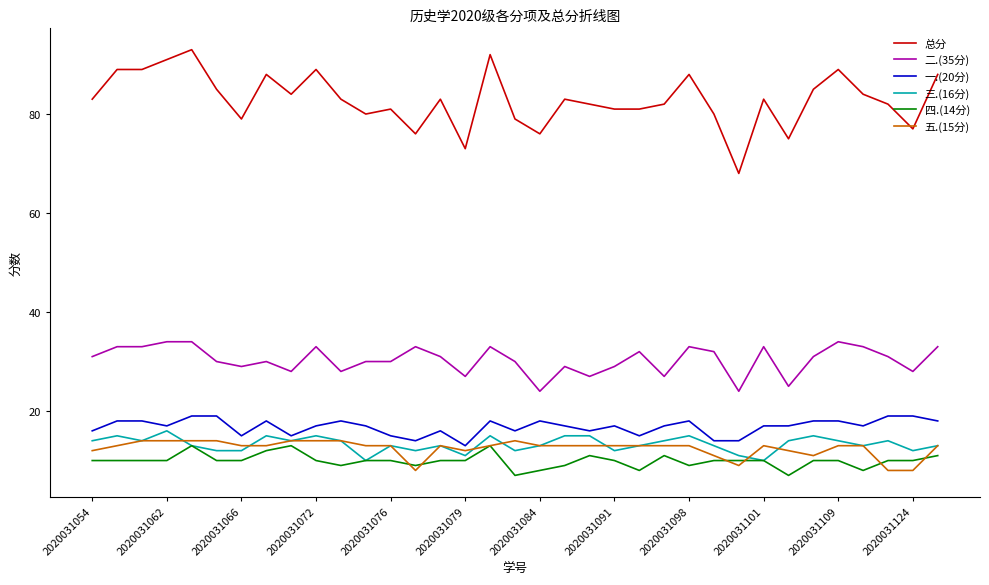

Which series has the largest range (max minus min)?

总分